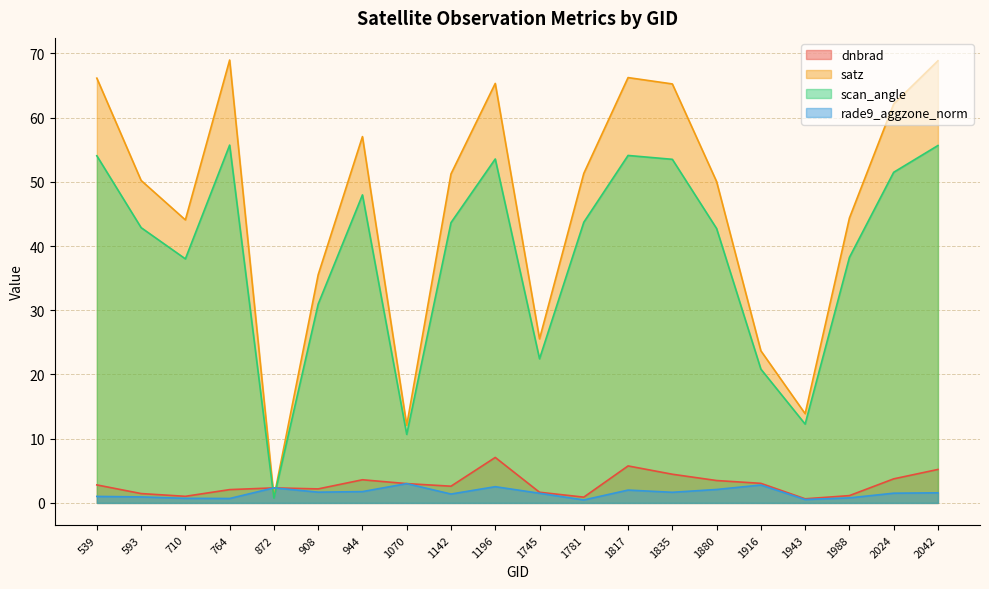

Does the chart display data point markers on the line(s)?

No